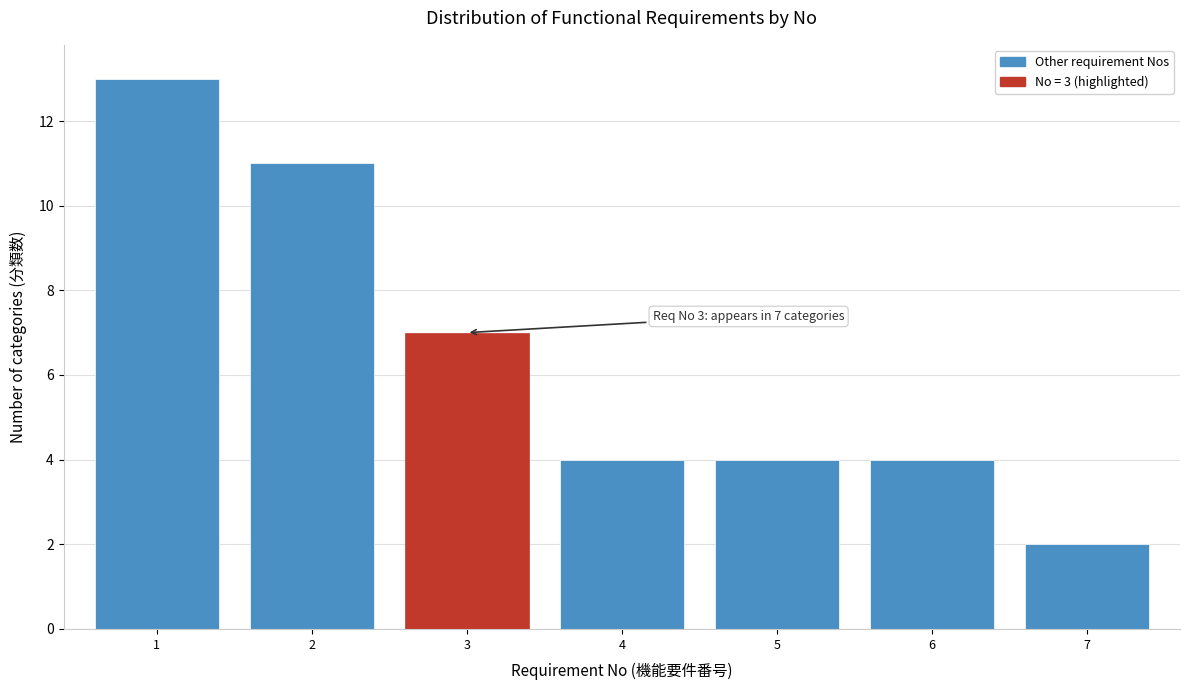

Reading right to left, what are all the values shown in this chart?

7=2	6=4	5=4	4=4	3=7	2=11	1=13